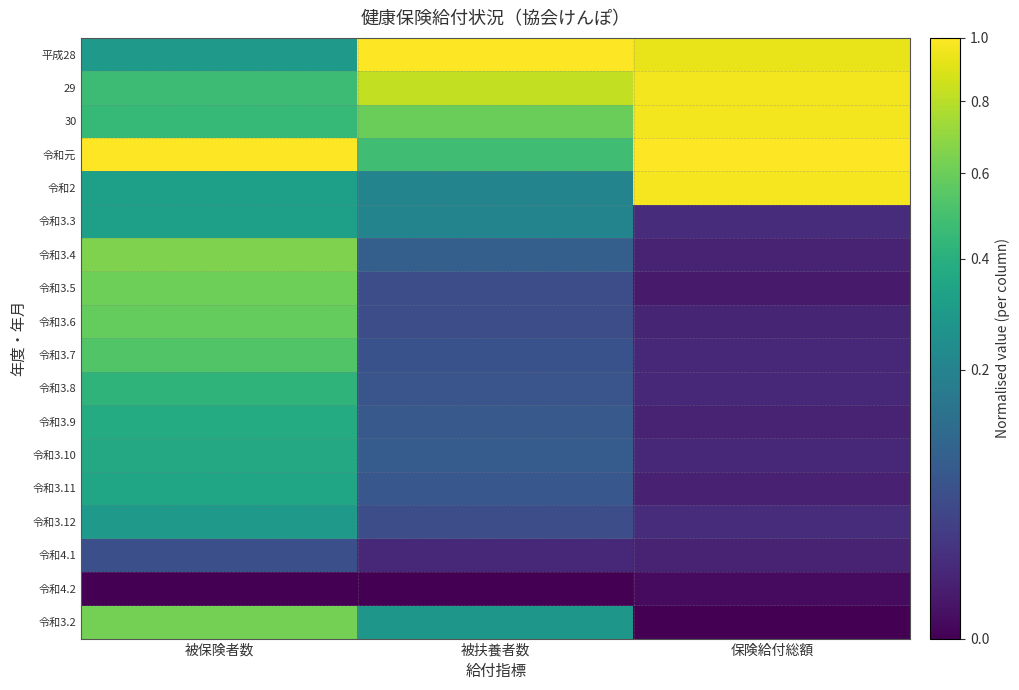

Reading left to right, transcribe all the data shown in this chart.

平成28: 被保険者数=0.3	被扶養者数=1.0	保険給付総額=0.9
29: 被保険者数=0.5	被扶養者数=0.8	保険給付総額=1.0
30: 被保険者数=0.4	被扶養者数=0.6	保険給付総額=1.0
令和元: 被保険者数=1.0	被扶養者数=0.5	保険給付総額=1.0
令和2: 被保険者数=0.3	被扶養者数=0.2	保険給付総額=1.0
令和3.3: 被保険者数=0.3	被扶養者数=0.2	保険給付総額=0.0
令和3.4: 被保険者数=0.7	被扶養者数=0.1	保険給付総額=0.0
令和3.5: 被保険者数=0.6	被扶養者数=0.1	保険給付総額=0.0
令和3.6: 被保険者数=0.6	被扶養者数=0.1	保険給付総額=0.0
令和3.7: 被保険者数=0.5	被扶養者数=0.1	保険給付総額=0.0
令和3.8: 被保険者数=0.4	被扶養者数=0.1	保険給付総額=0.0
令和3.9: 被保険者数=0.4	被扶養者数=0.1	保険給付総額=0.0
令和3.10: 被保険者数=0.4	被扶養者数=0.1	保険給付総額=0.0
令和3.11: 被保険者数=0.4	被扶養者数=0.1	保険給付総額=0.0
令和3.12: 被保険者数=0.3	被扶養者数=0.1	保険給付総額=0.0
令和4.1: 被保険者数=0.1	被扶養者数=0.0	保険給付総額=0.0
令和4.2: 被保険者数=0.0	被扶養者数=0.0	保険給付総額=0.0
令和3.2: 被保険者数=0.6	被扶養者数=0.3	保険給付総額=0.0